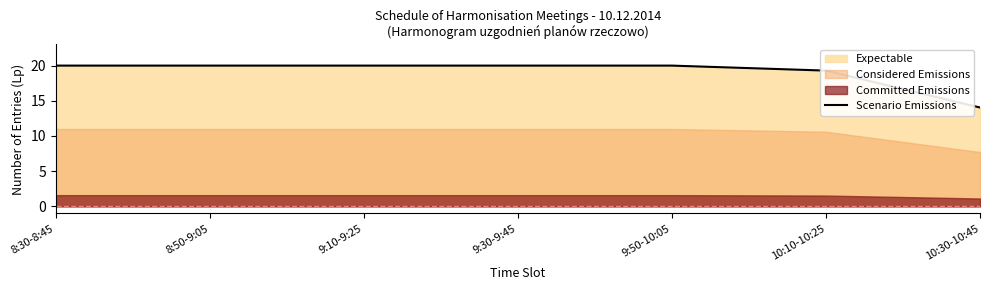

What position from the right is 8:30-8:45?

7